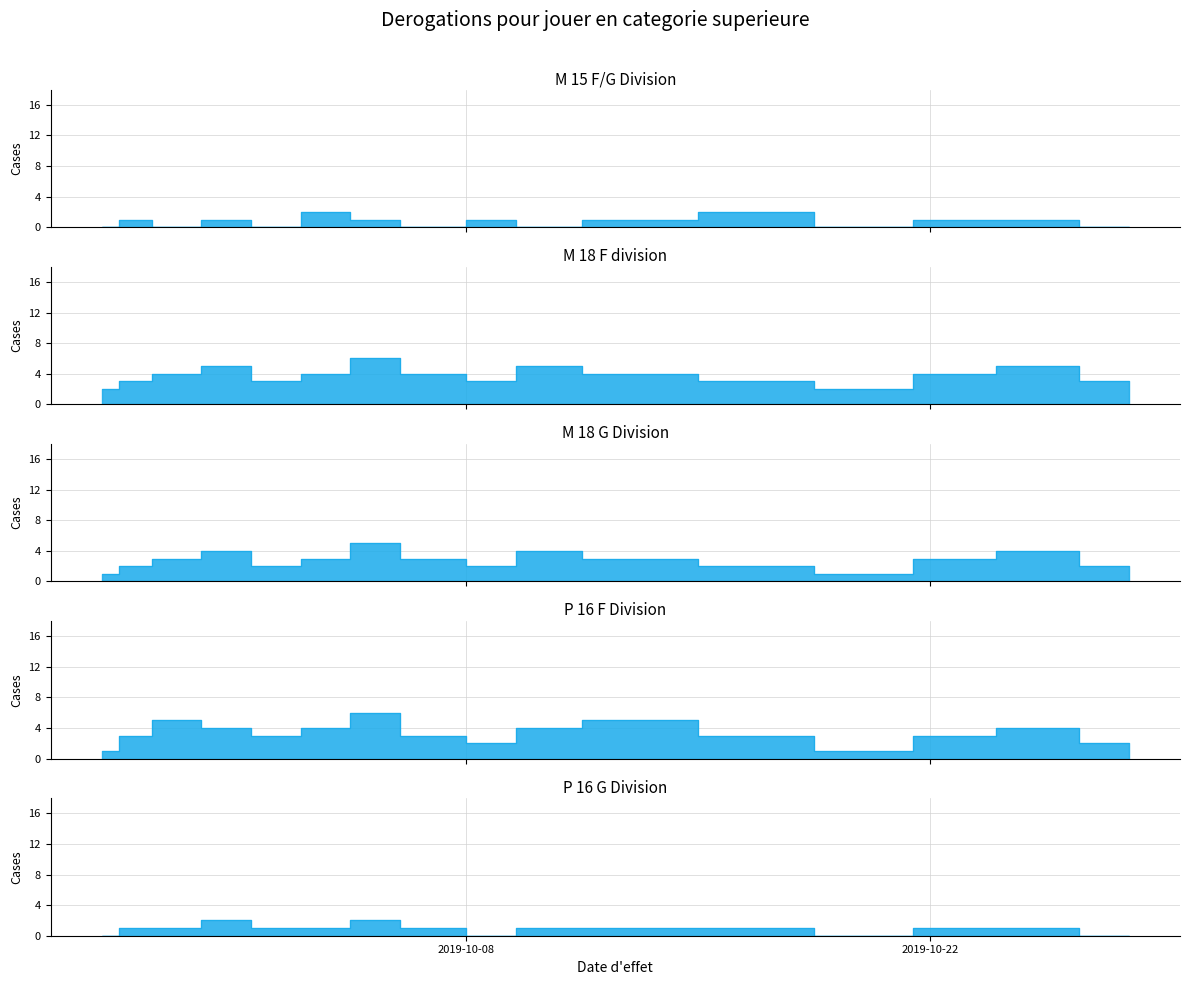

What are all the series names shown in the legend?

M 15 F/G Division, M 18 F division, M 18 G Division, P 16 F Division, P 16 G Division